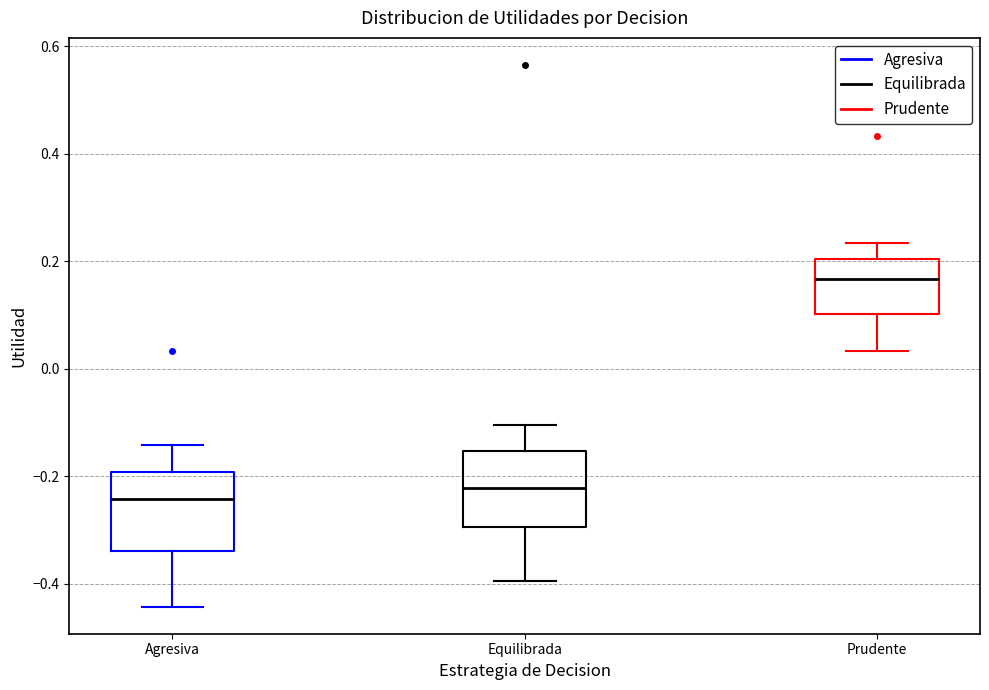

Which box has the highest median line?

Prudente